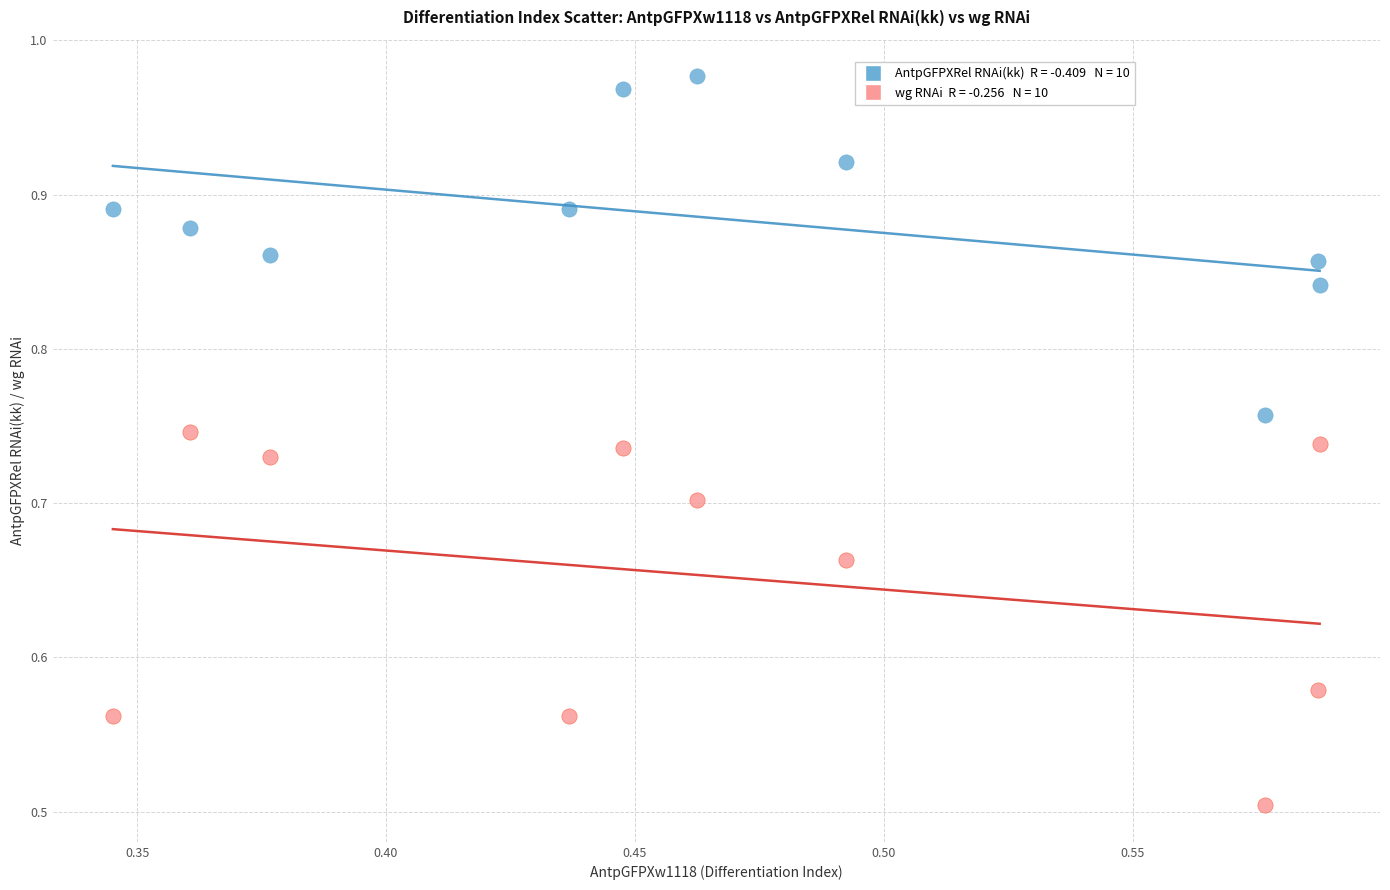

Across all data points, what is the range of Y values (max minus min)?

0.5